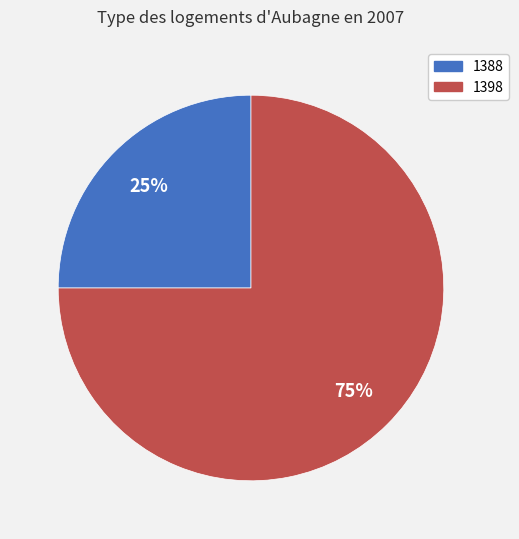

Which category accounts for the majority?

1398